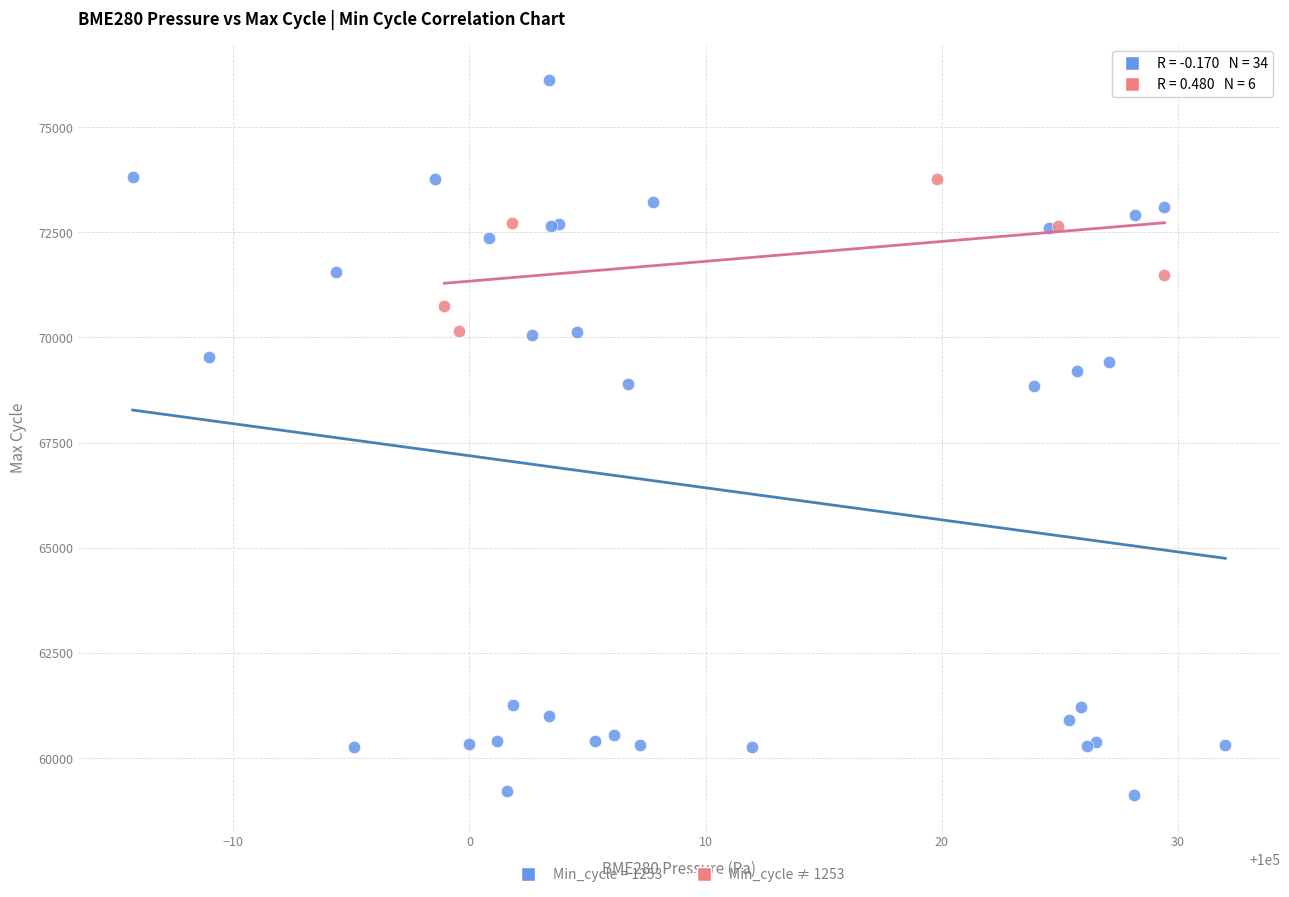

Which series has the largest Y range (max minus min)?

Min_cycle = 1253